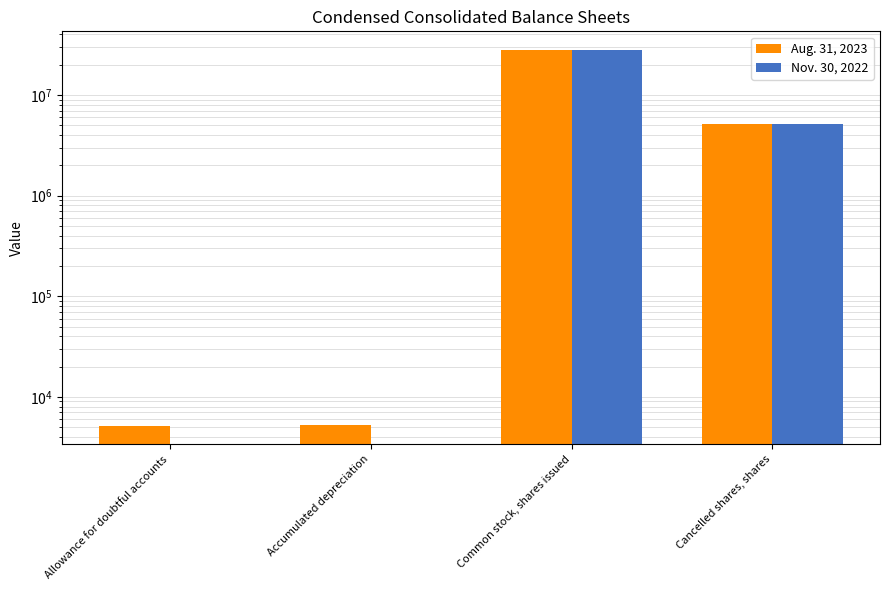

Reading right to left, transcribe all the data shown in this chart.

Aug. 31, 2023: Cancelled shares, shares=5100000	Common stock, shares issued=27939260	Accumulated depreciation=5298	Allowance for doubtful accounts=5185
Nov. 30, 2022: Cancelled shares, shares=5100000	Common stock, shares issued=27939260	Accumulated depreciation=0	Allowance for doubtful accounts=0